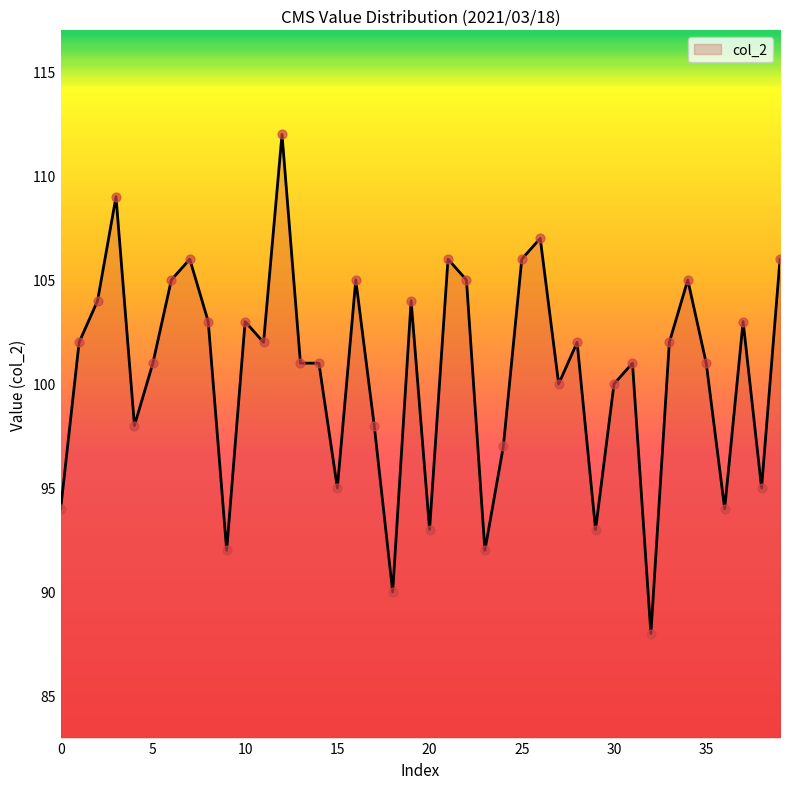

What is the maximum value shown in the chart?

112